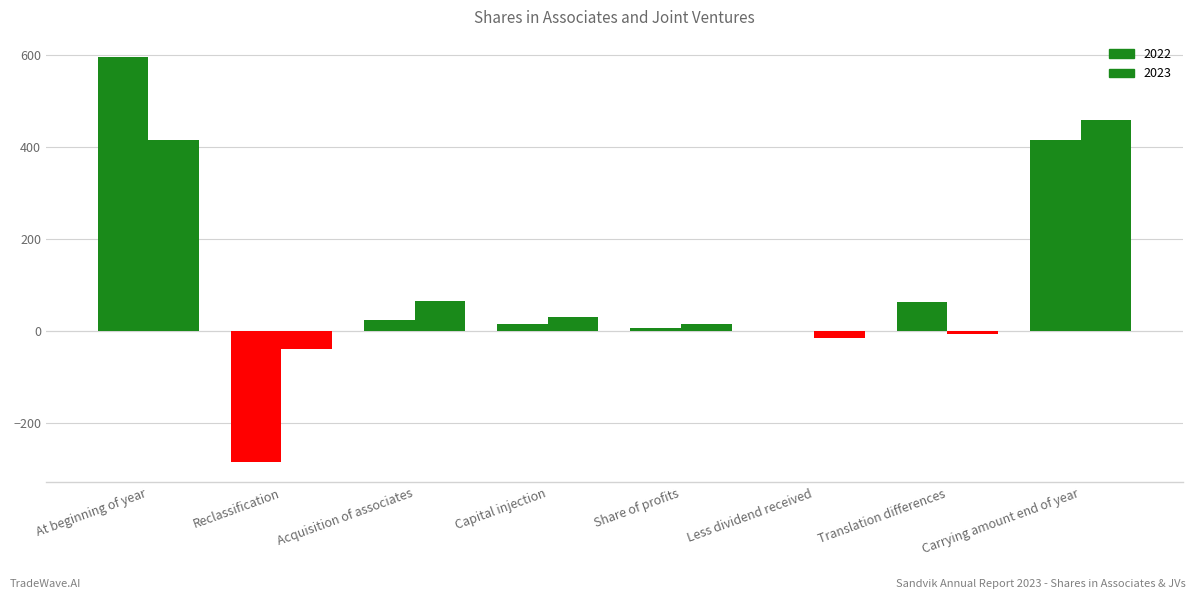

At Acquisition of associates, list the series in order from largest to smallest.

2023, 2022